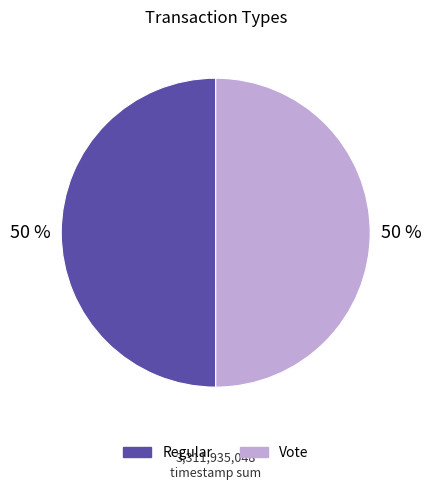

Combined, do Vote and Regular account for over 50%?

Yes